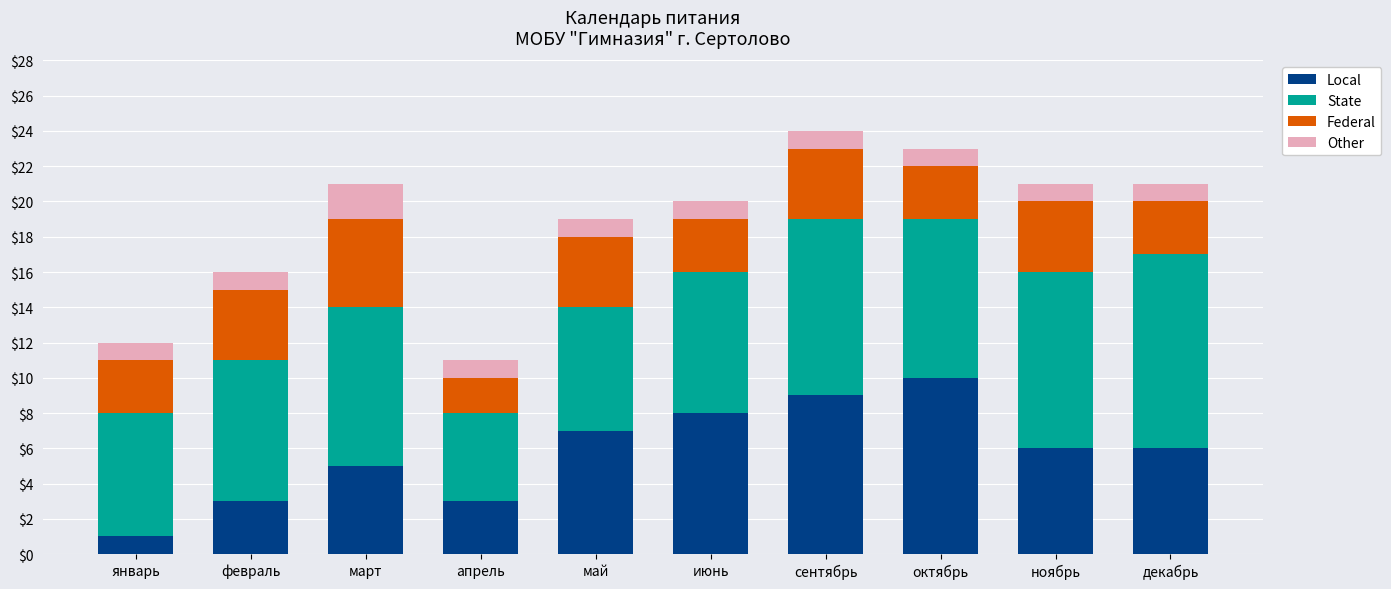

What is the total value across all series at май?

19